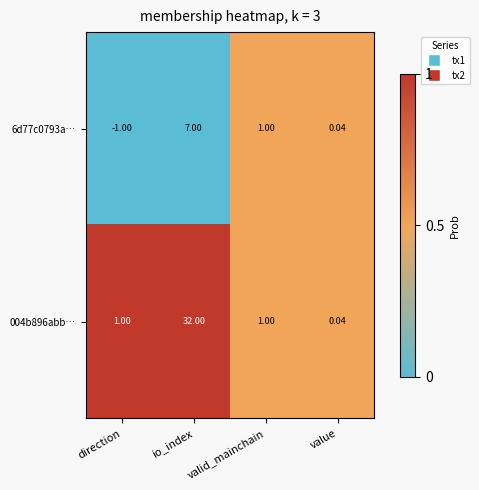

Which series has the widest spread of values?

004b896abb…